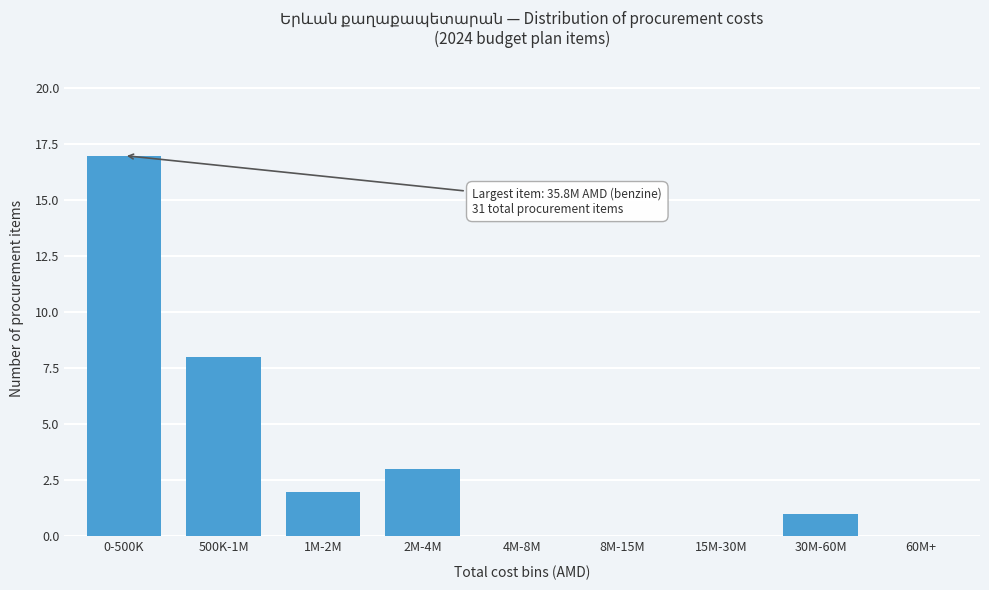

Reading left to right, what are all the values shown in this chart?

0-500K=17	500K-1M=8	1M-2M=2	2M-4M=3	4M-8M=0	8M-15M=0	15M-30M=0	30M-60M=1	60M+=0